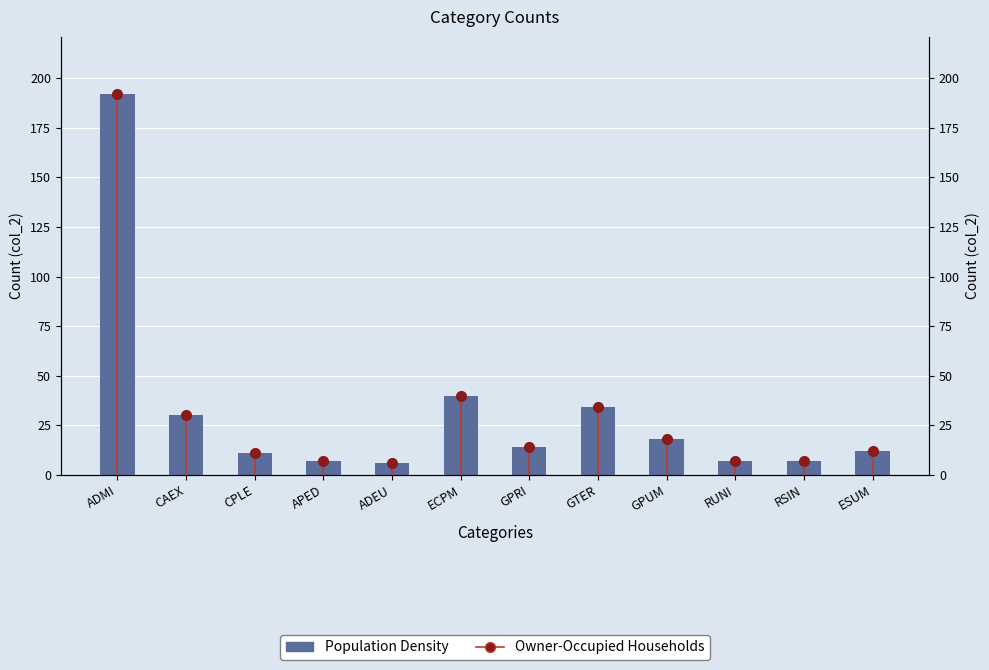

What is the value of the 2nd bar from the left?

30